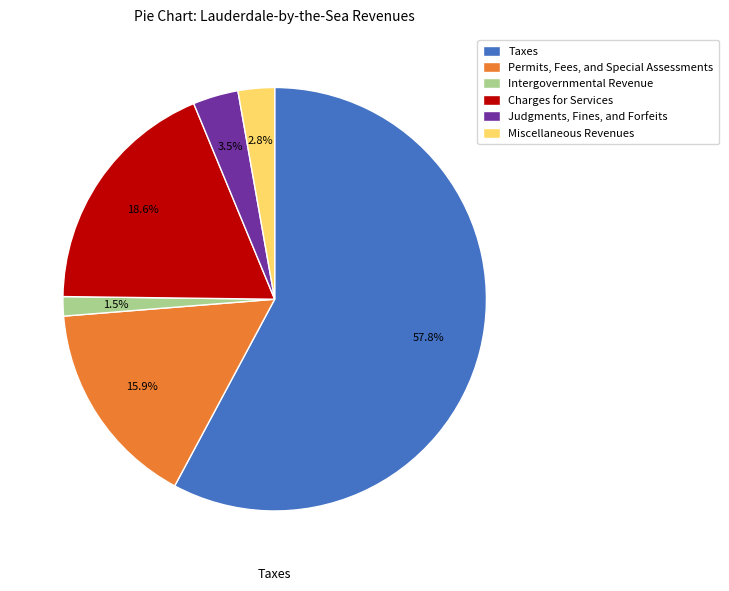

To the nearest percent, what portion does Charges for Services represent?

19%